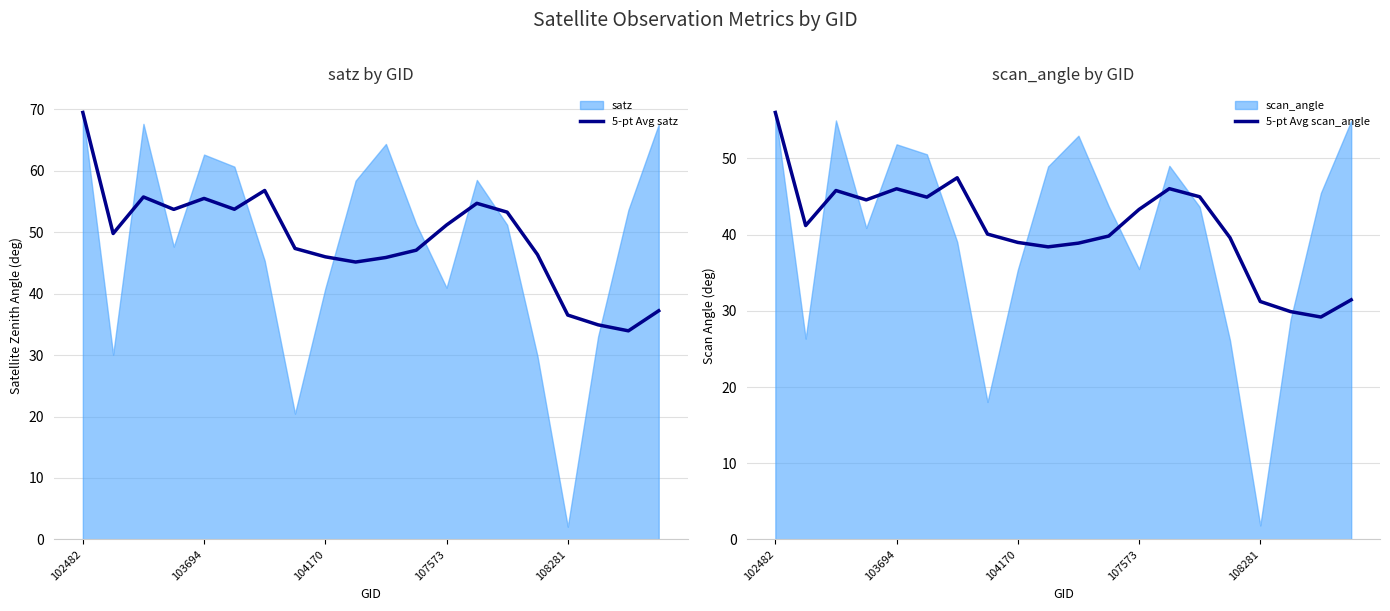

Count the number of categories in the chart.

20